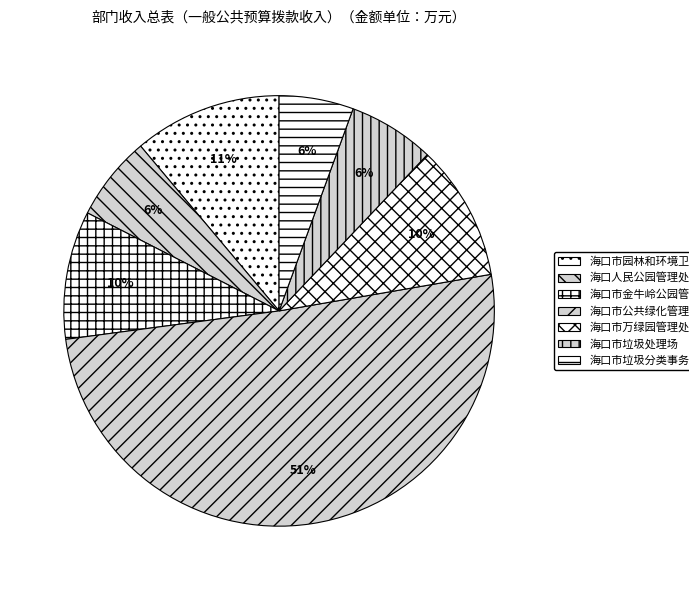

How many segments does this pie chart have?

7